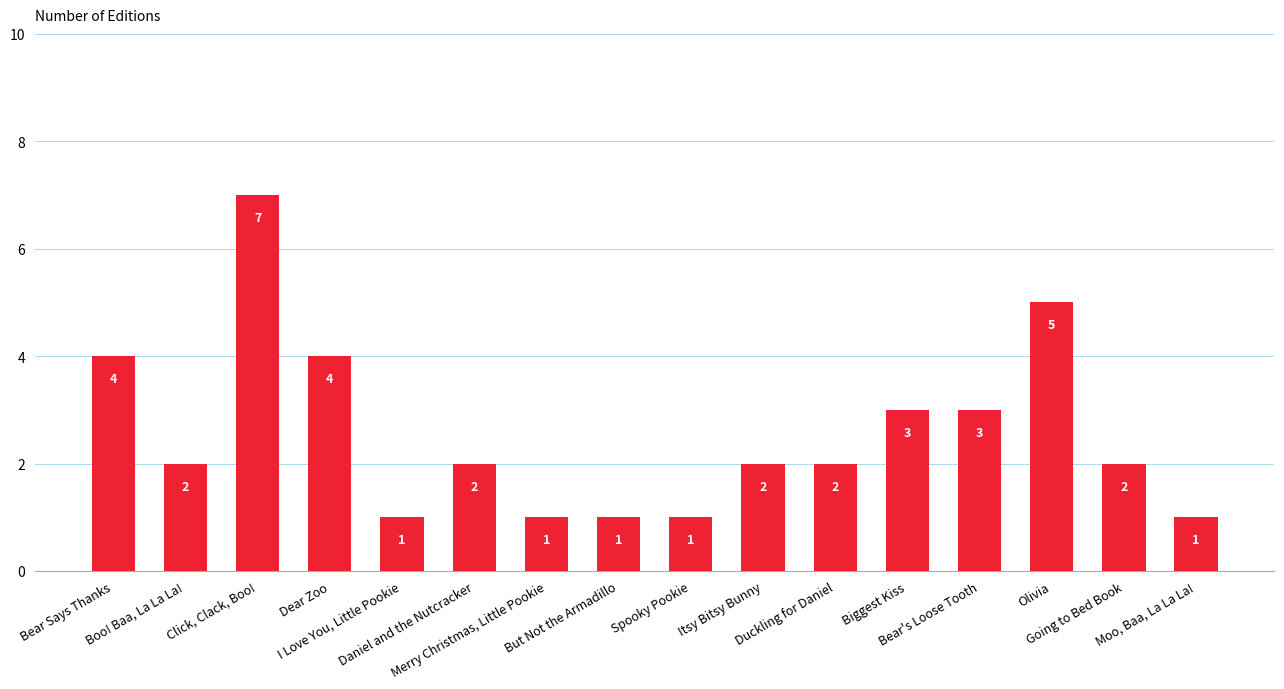

At which label does the data first exceed 2?

Bear Says Thanks